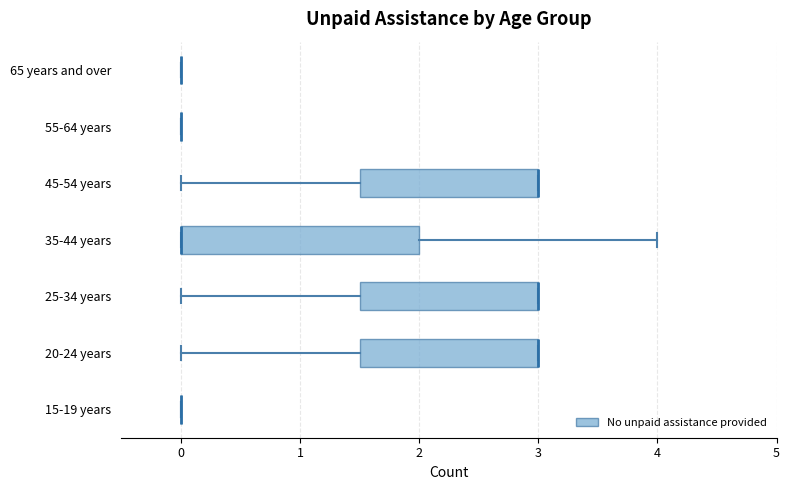

Reading bottom to top, transcribe this box plot: for each box, give where its median line is, the range the box spans, and where its two whiskers end, as read against the x-axis. The values are not printed on the chart, so give them approximately, as read against the axis.

15-19 years: box collapsed to a line at 0.0, whiskers 0.0 to 0.0
20-24 years: median 3.0 (drawn on the box's right edge), box 1.5 to 3.0, whiskers 0.0 to 3.0
25-34 years: median 3.0 (drawn on the box's right edge), box 1.5 to 3.0, whiskers 0.0 to 3.0
35-44 years: median 0.0 (drawn on the box's left edge), box 0.0 to 2.0, whiskers 0.0 to 4.0
45-54 years: median 3.0 (drawn on the box's right edge), box 1.5 to 3.0, whiskers 0.0 to 3.0
55-64 years: box collapsed to a line at 0.0, whiskers 0.0 to 0.0
65 years and over: box collapsed to a line at 0.0, whiskers 0.0 to 0.0